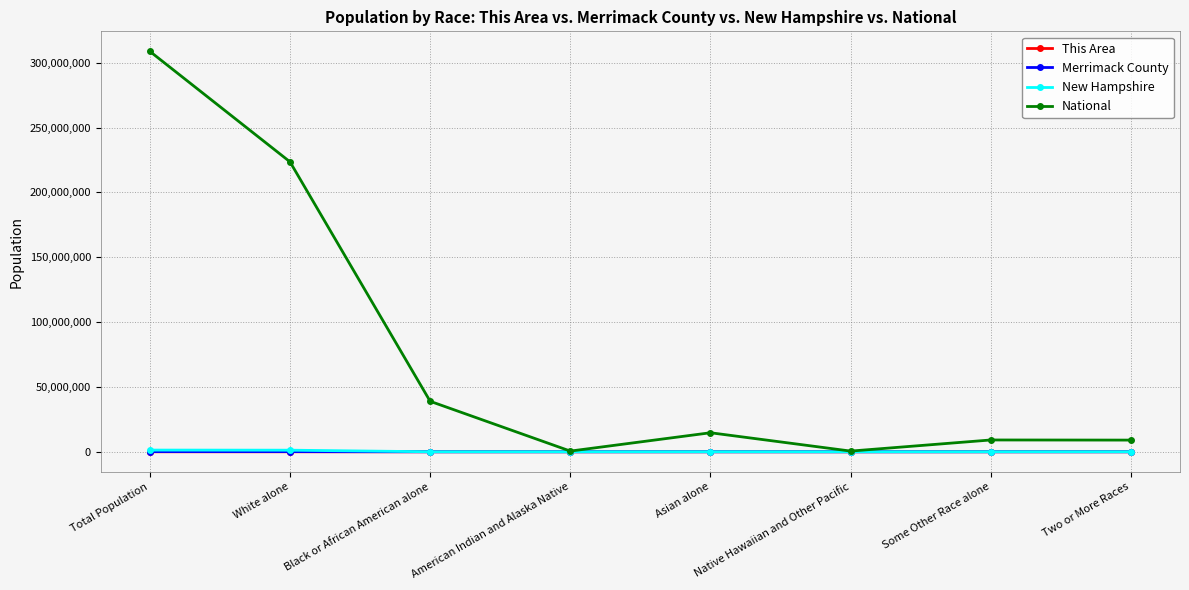

Between Total Population and Some Other Race alone, which series saw the biggest shift?

National